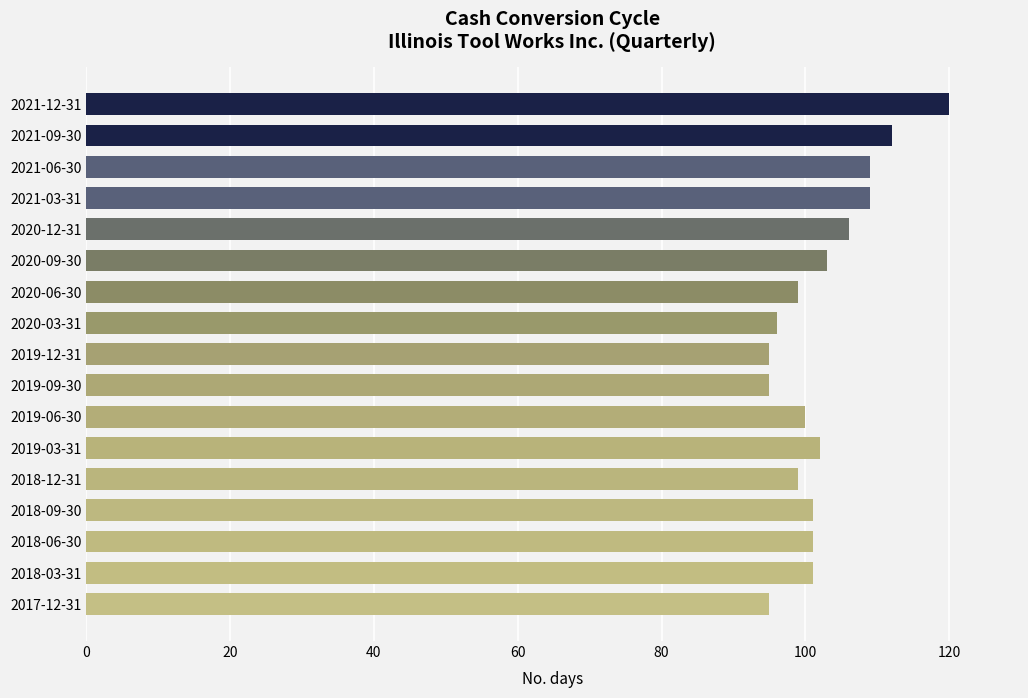

What is the sum of all values?

1743